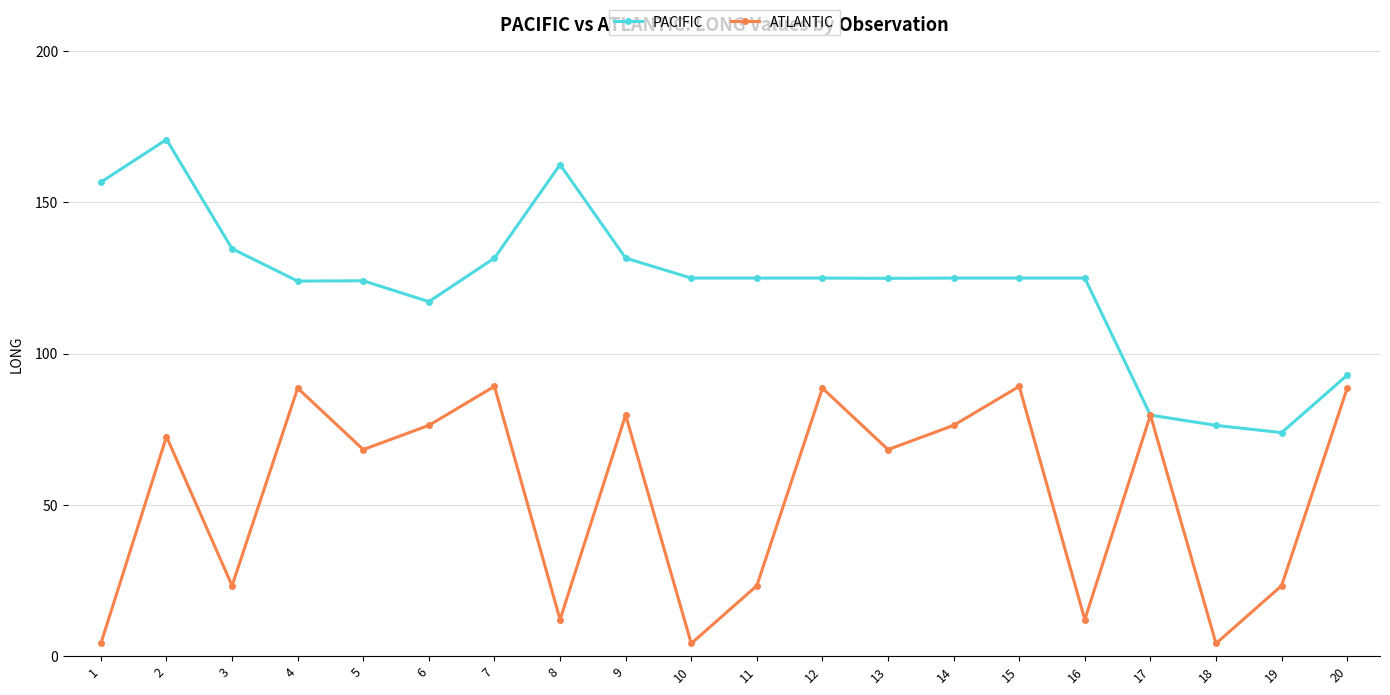

Rank the series by their maximum value, from lowest to highest.

ATLANTIC, PACIFIC